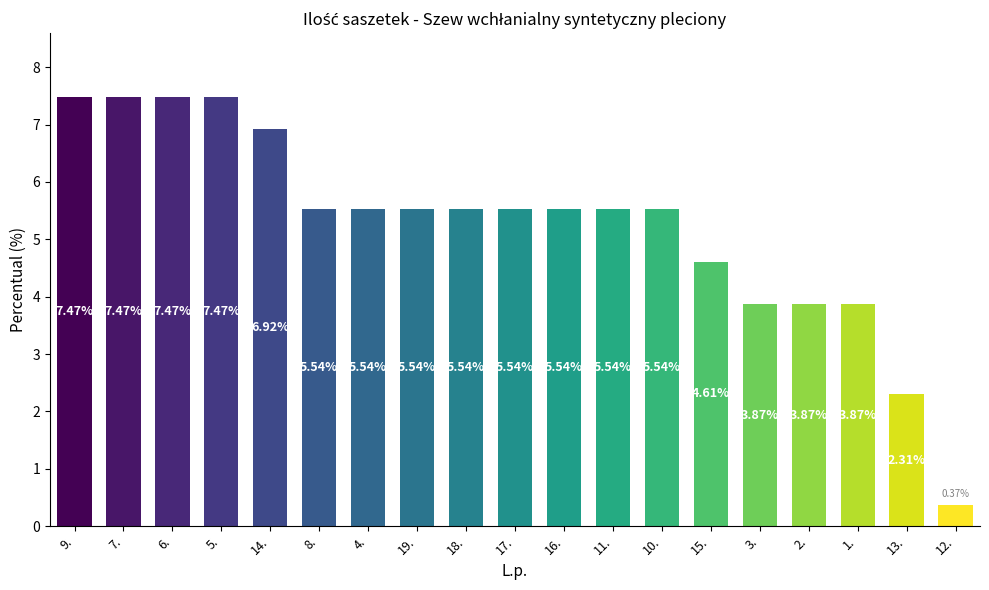

Which has a higher value, 10. or 5.?

5.